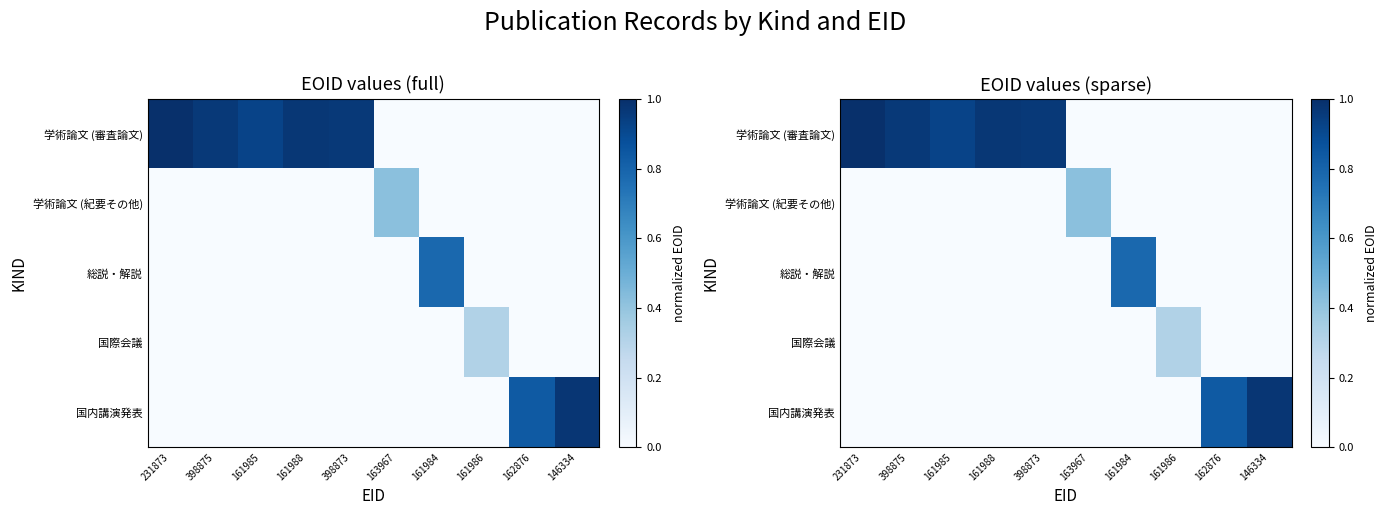

Which has a higher value, 162876 or 163967?

162876